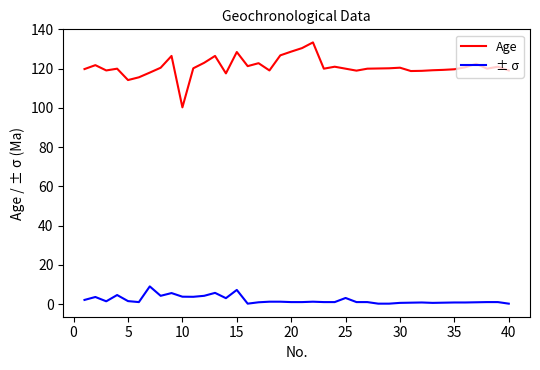

Which series has the largest range (max minus min)?

Age